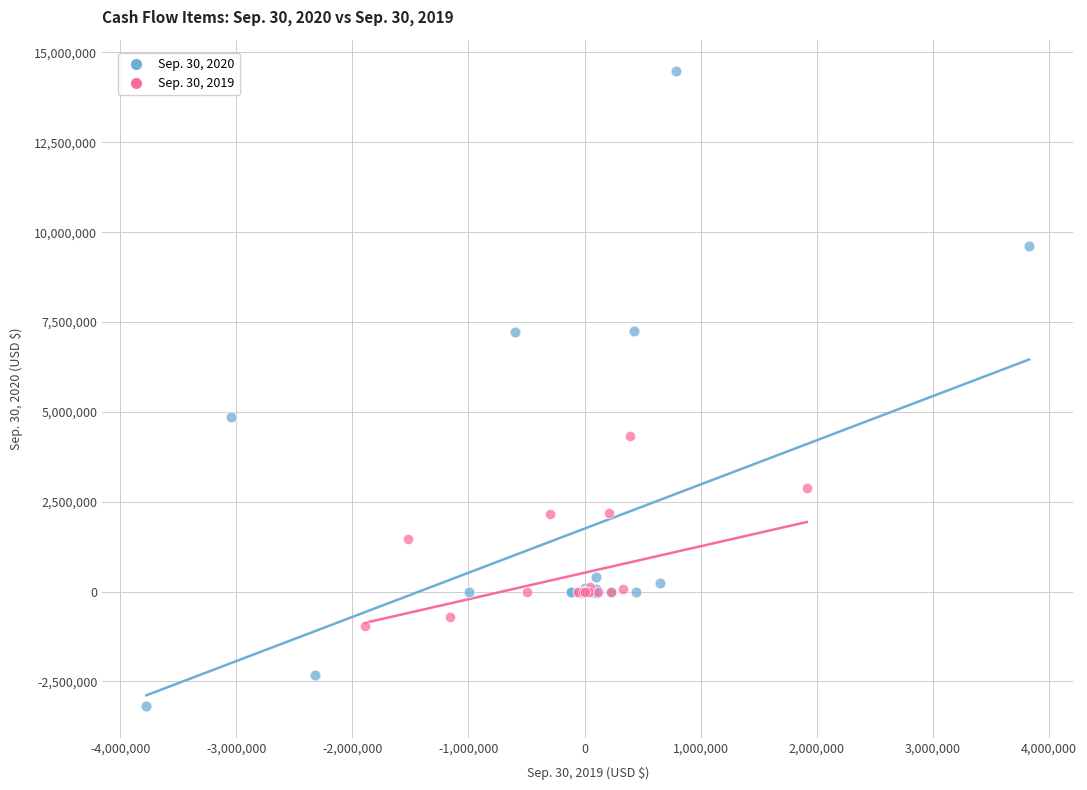

Which series contains the lowest Y value?

Sep. 30, 2020